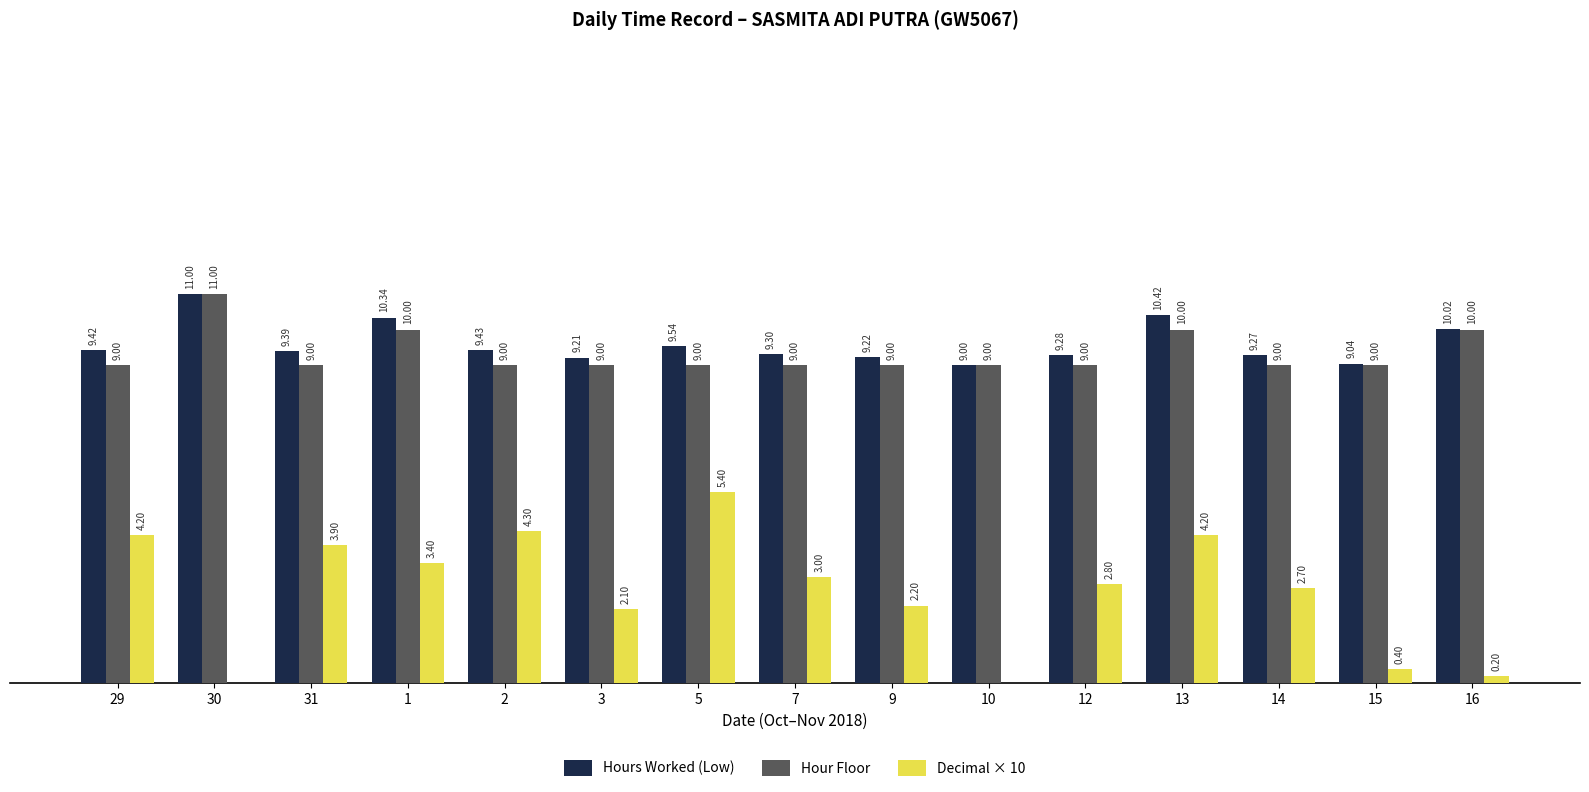

Is the value of Hour Floor at 7 greater than the value of Hours Worked (Low) at 12?

No